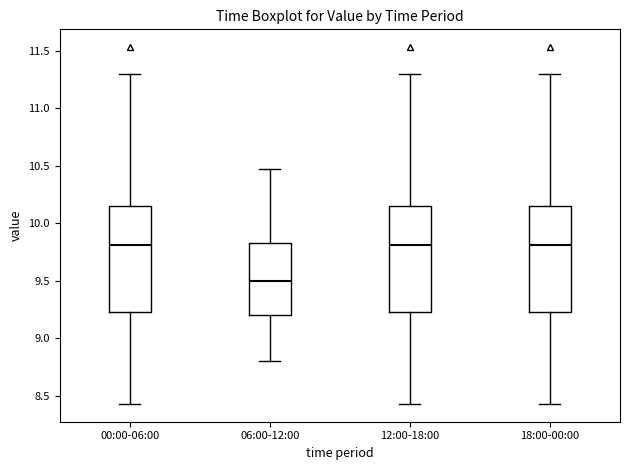

Where does the lower whisker of the box for 12:00-18:00 end on the y-axis? The values are not printed on the chart, so give them approximately, as read against the axis.

8.45